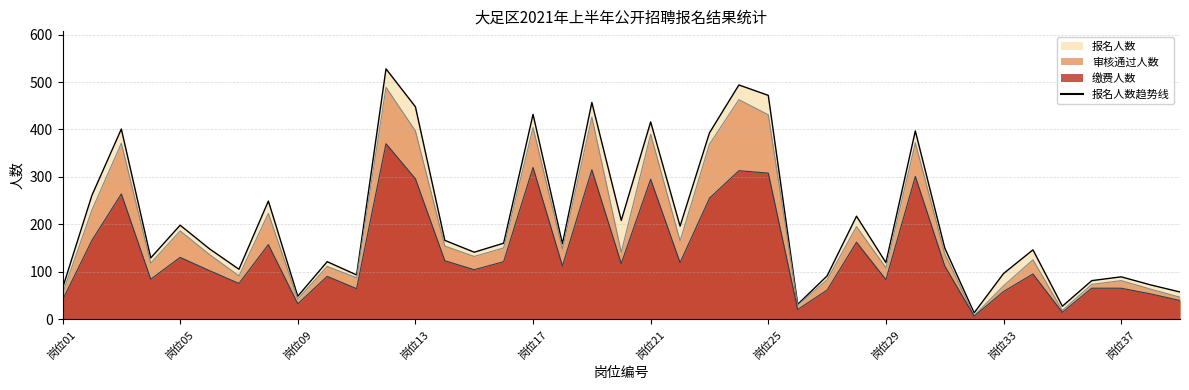

At which label does 缴费人数 first exceed 112?

岗位02